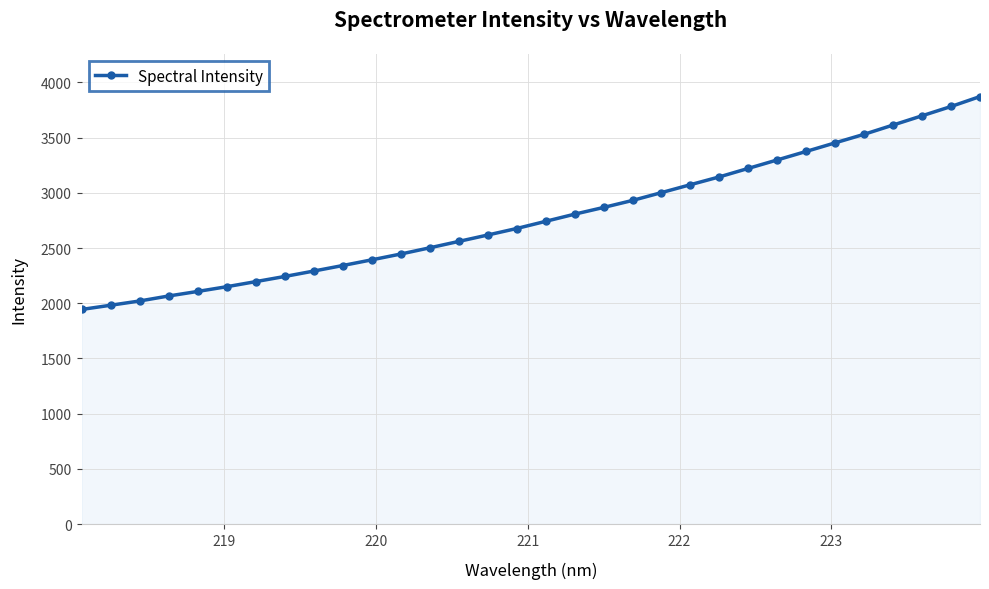

What is the sum of all values?

88933.7